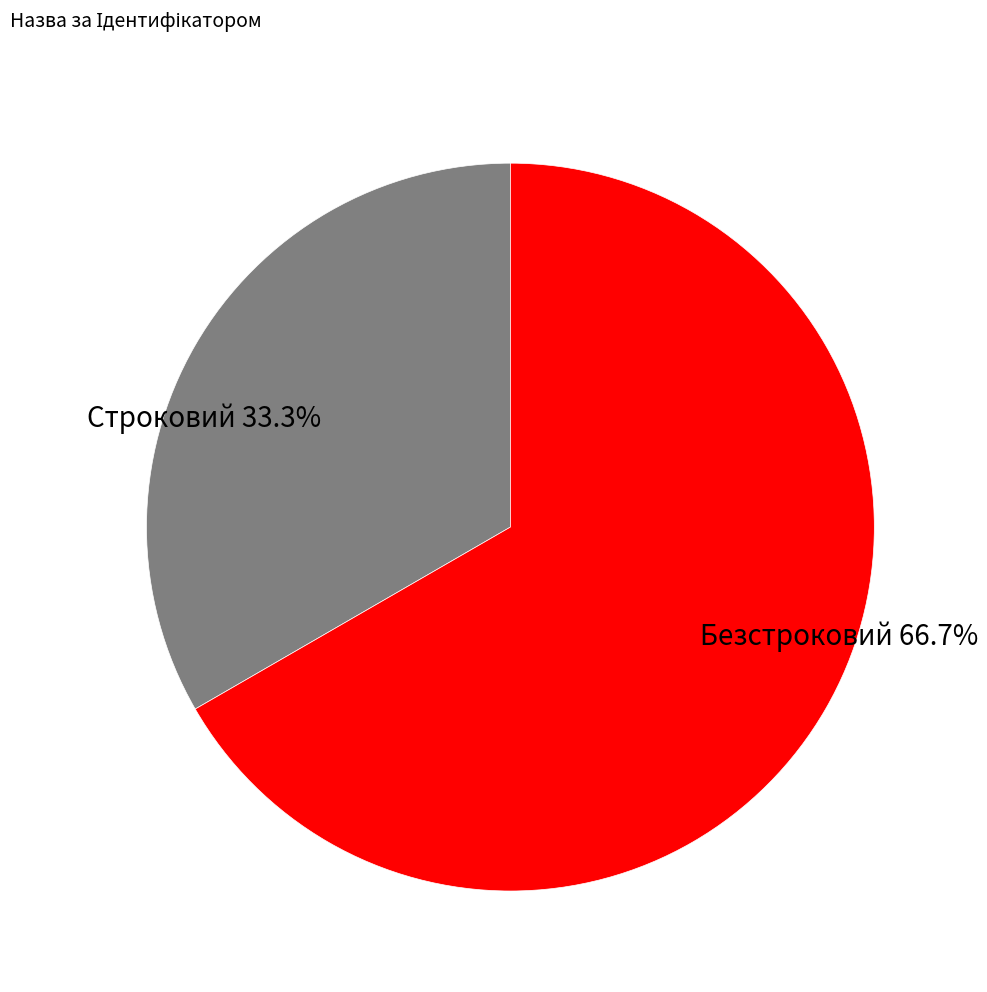

Which slice represents more than half of the pie?

Безстроковий